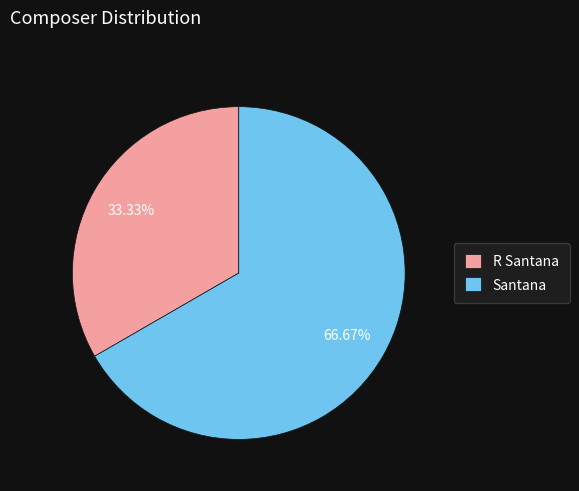

How many segments does this pie chart have?

2